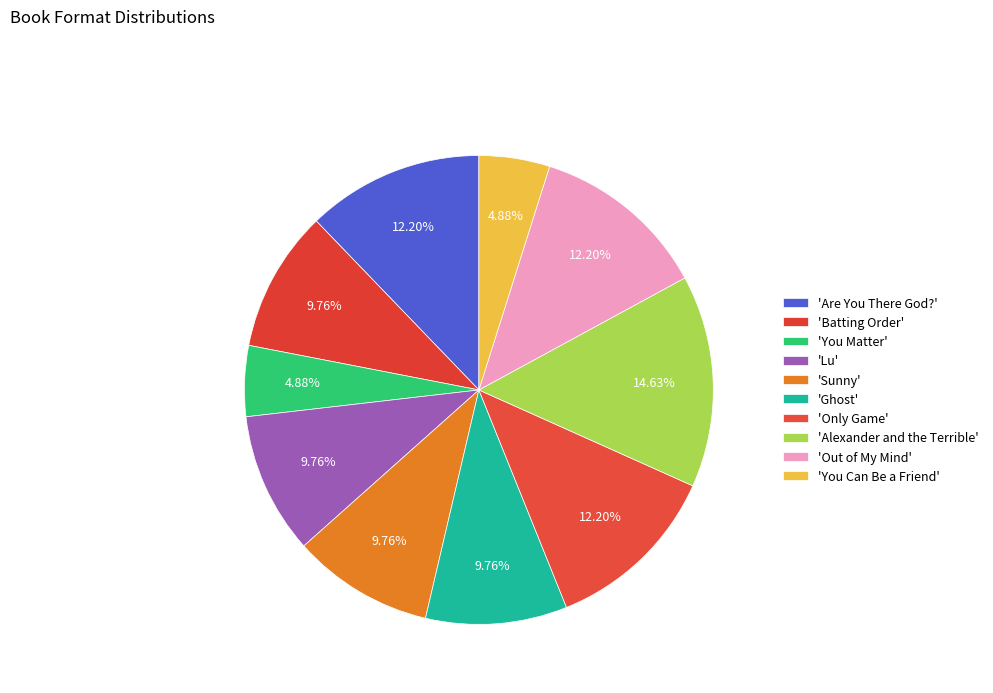

How many slices are in this pie chart?

10